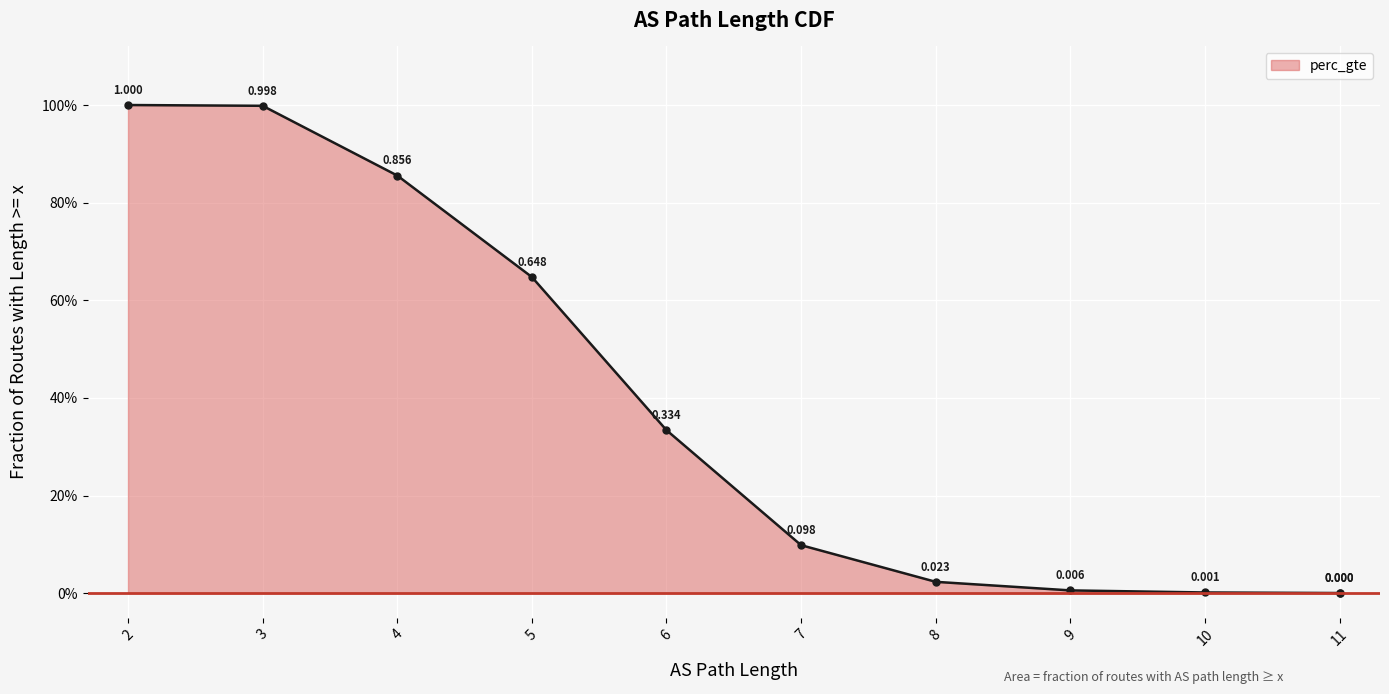

What is the difference between the second highest and second lowest values?

1.0